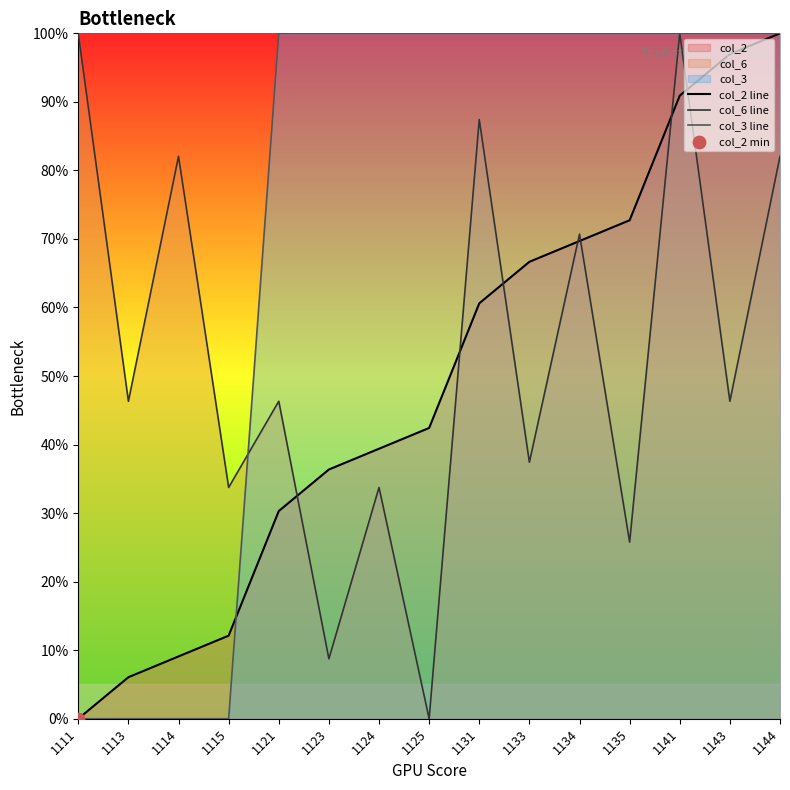

Is the value of col_3 line at 1131 greater than the value of col_2 line at 1115?

Yes